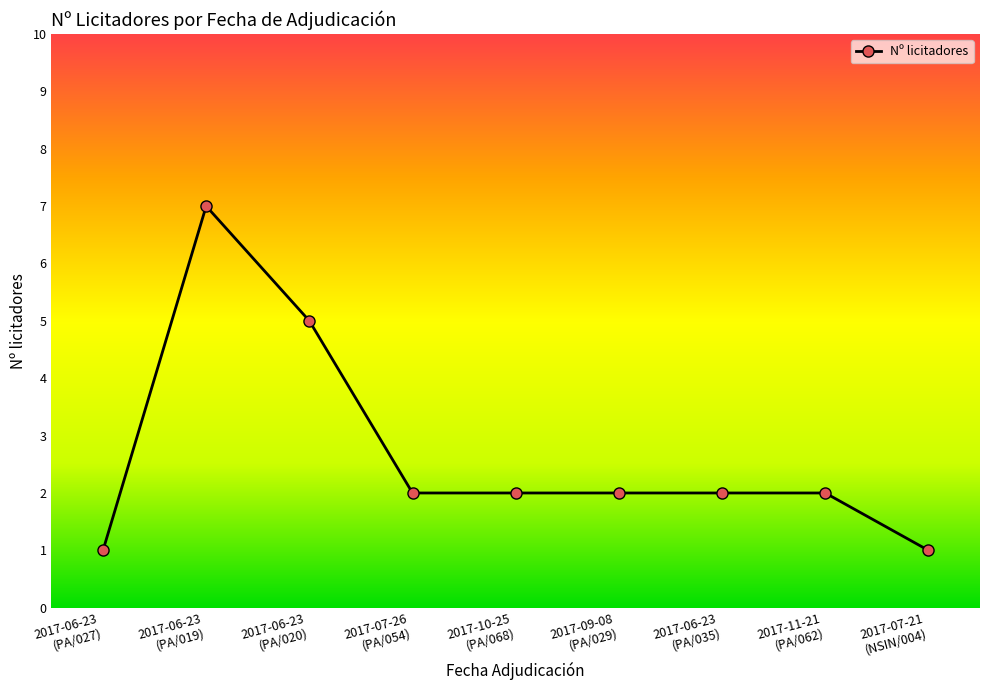

The chart shows a value of 2 at 2017-07-21
(NSIN/004). True or false?

False